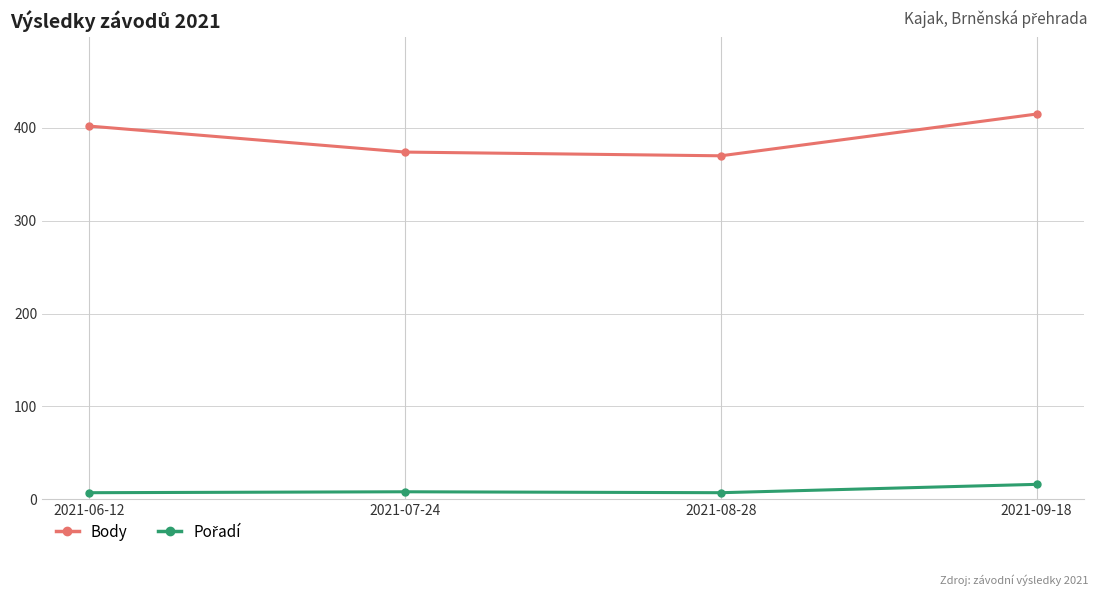

What is the difference between the highest and lowest values at 2021-08-28?

363